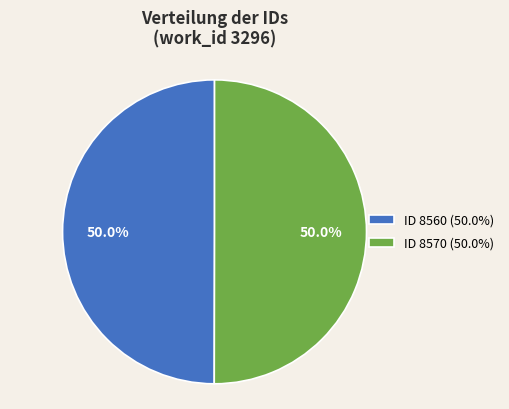

Do ID 8560 (50.0%) and ID 8570 (50.0%) together represent more than half of the pie?

Yes